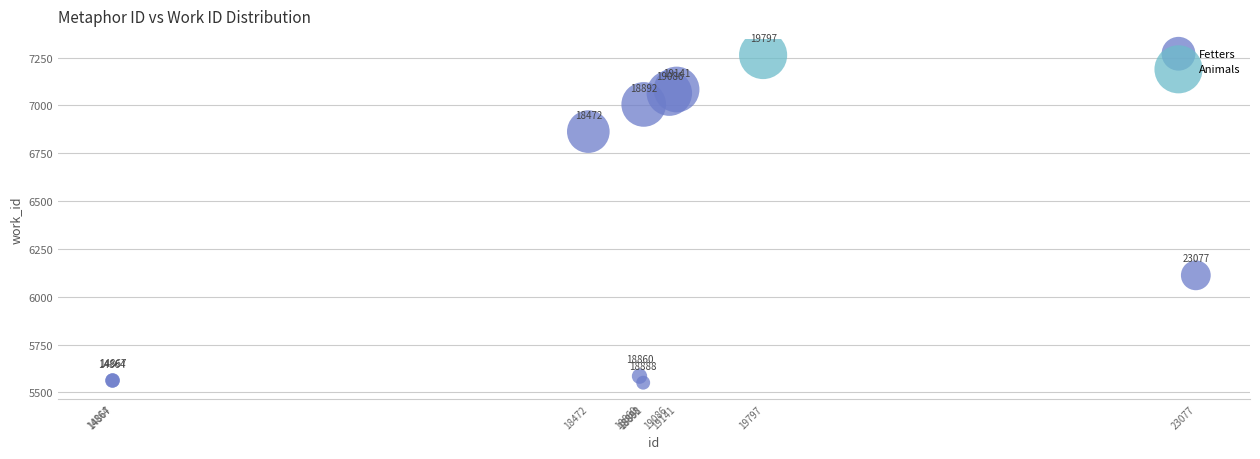

What are all the series names shown in the legend?

Fetters, Animals